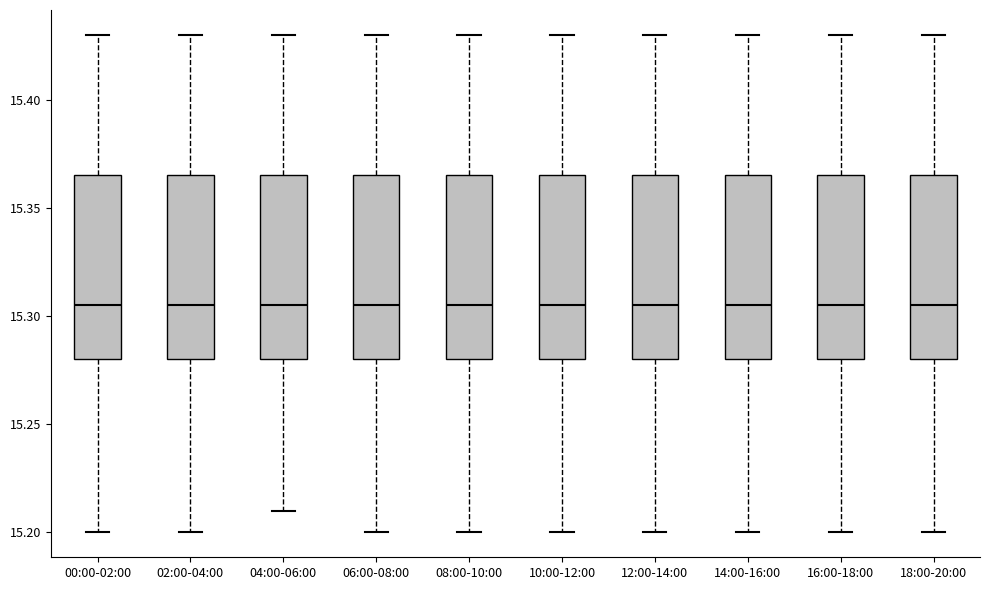

Reading left to right, transcribe this box plot: for each box, give where its median line is, the range the box spans, and where its two whiskers end, as read against the y-axis. The values are not printed on the chart, so give them approximately, as read against the axis.

00:00-02:00: median 15.305, box 15.280 to 15.365, whiskers 15.200 to 15.430
02:00-04:00: median 15.305, box 15.280 to 15.365, whiskers 15.200 to 15.430
04:00-06:00: median 15.305, box 15.280 to 15.365, whiskers 15.210 to 15.430
06:00-08:00: median 15.305, box 15.280 to 15.365, whiskers 15.200 to 15.430
08:00-10:00: median 15.305, box 15.280 to 15.365, whiskers 15.200 to 15.430
10:00-12:00: median 15.305, box 15.280 to 15.365, whiskers 15.200 to 15.430
12:00-14:00: median 15.305, box 15.280 to 15.365, whiskers 15.200 to 15.430
14:00-16:00: median 15.305, box 15.280 to 15.365, whiskers 15.200 to 15.430
16:00-18:00: median 15.305, box 15.280 to 15.365, whiskers 15.200 to 15.430
18:00-20:00: median 15.305, box 15.280 to 15.365, whiskers 15.200 to 15.430